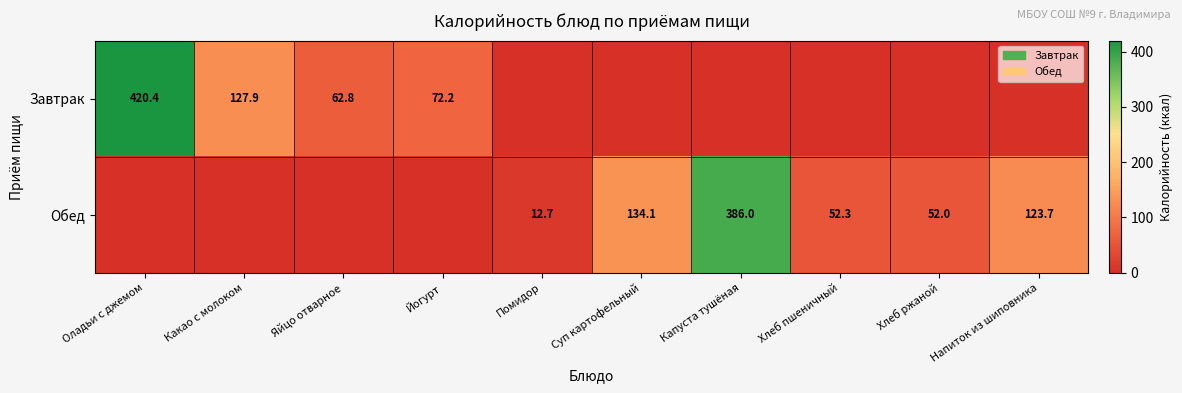

The value of Завтрак at Оладьи с джемом is 273.8. True or false?

False